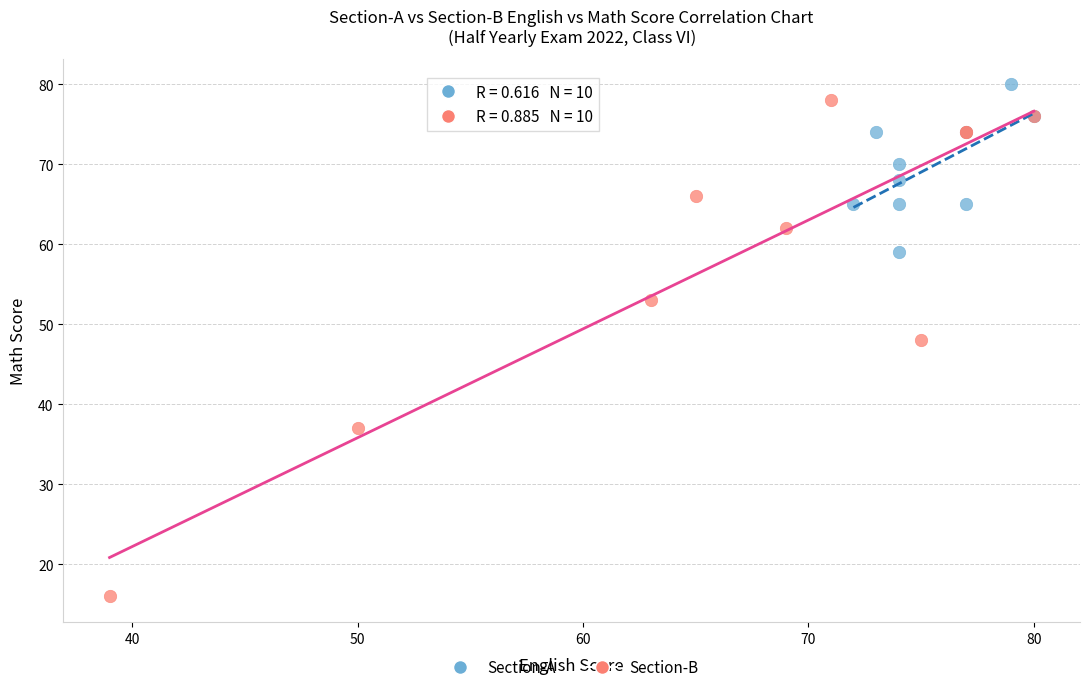

What are all the series names shown in the legend?

Section-A, Section-B